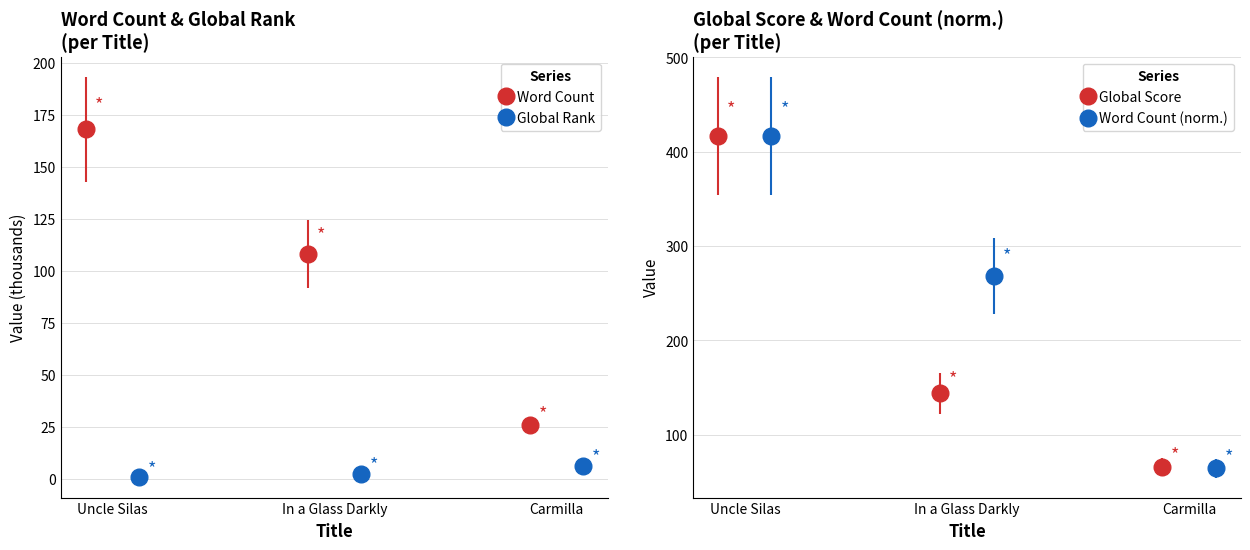

How many values in the Global Rank series are below 2?

1